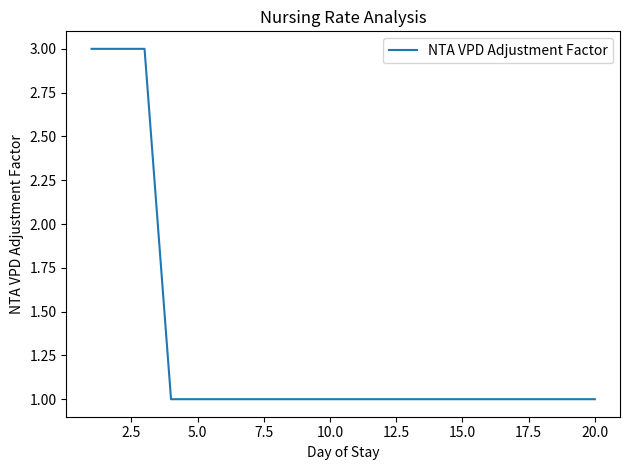

What is the maximum value shown in the chart?

3